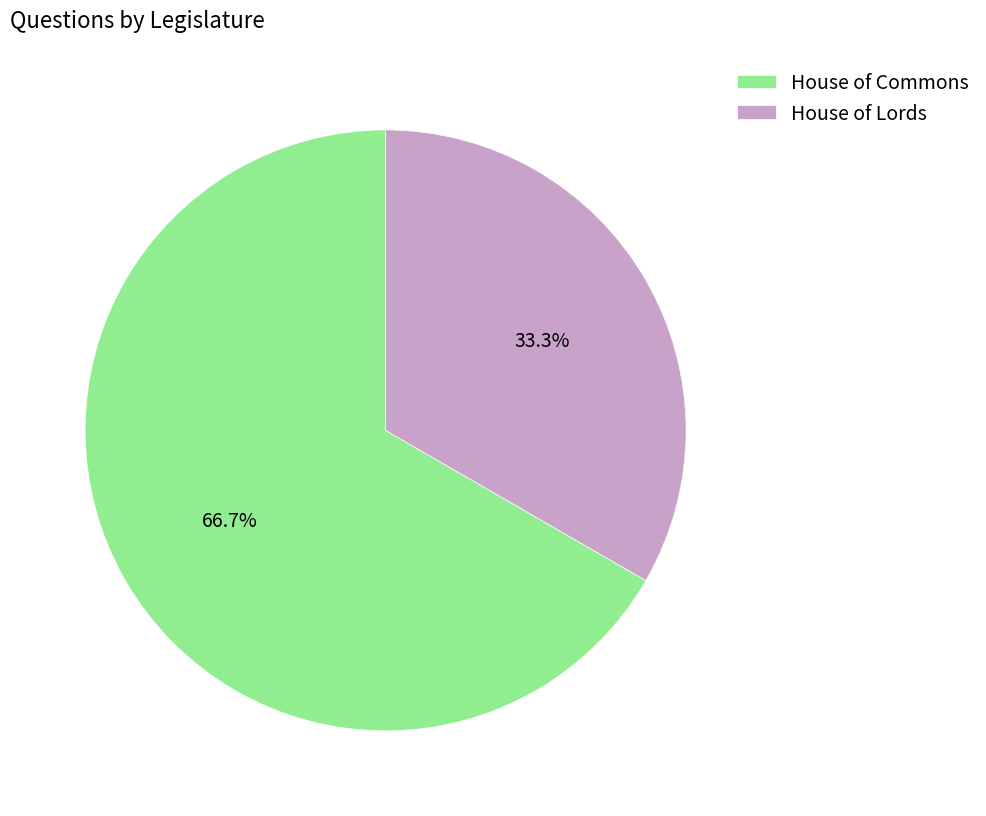

What is the largest slice in the pie chart?

House of Commons